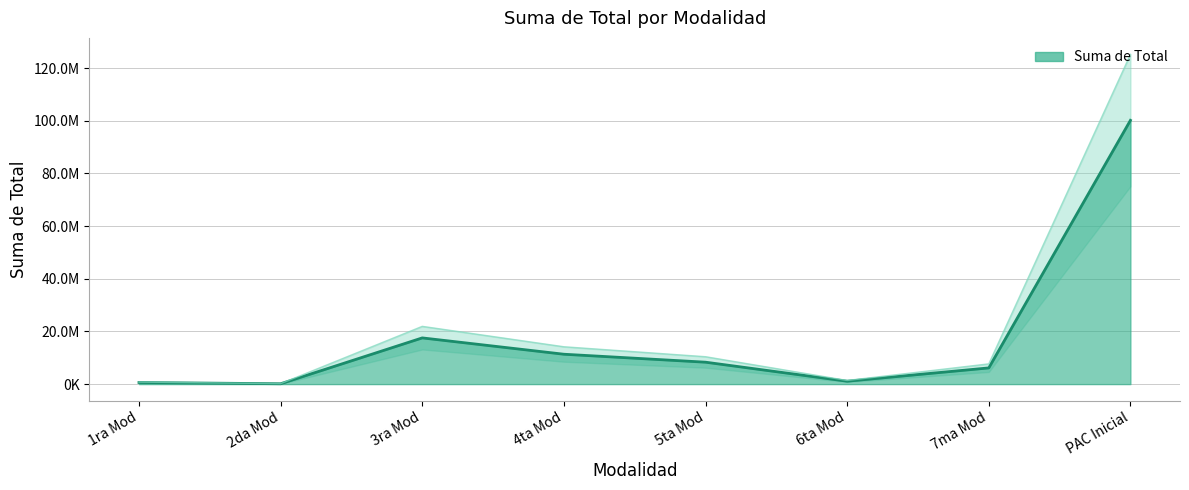

What is the change in value from 3ra Mod to 6ta Mod?

-16443777.9